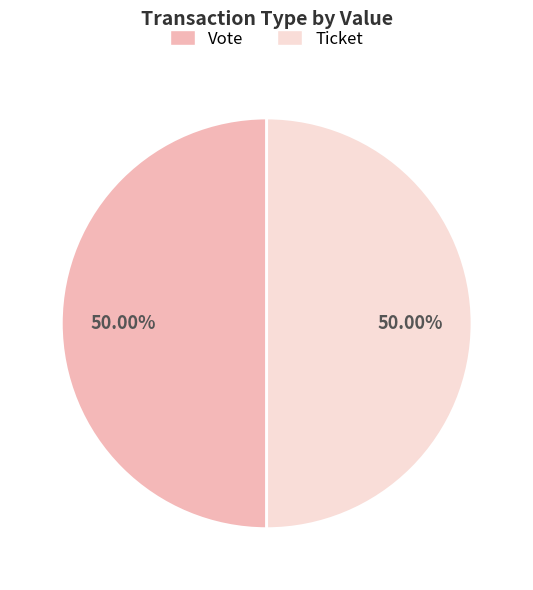

Approximately how many times larger is the value at Vote compared to Ticket?

1.0